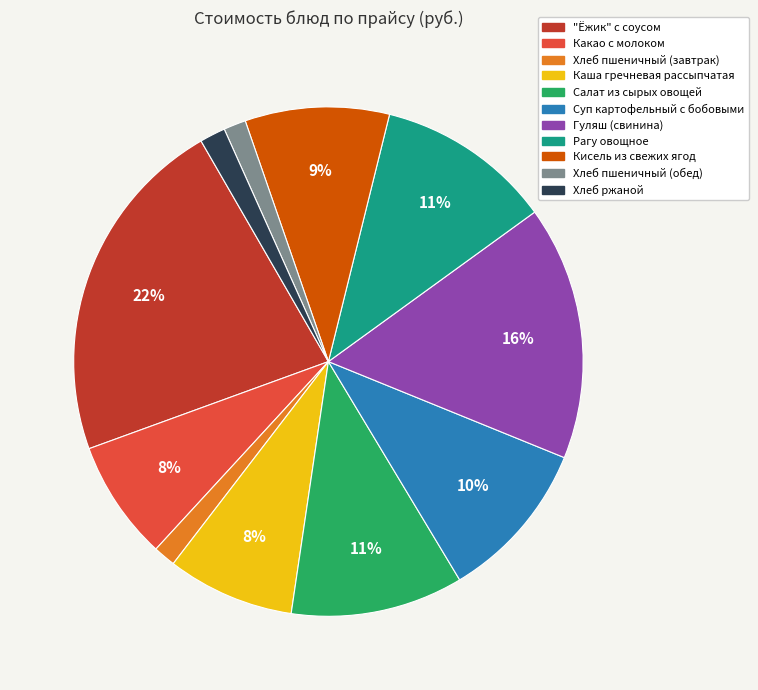

Is there any slice that represents more than half of the pie?

No